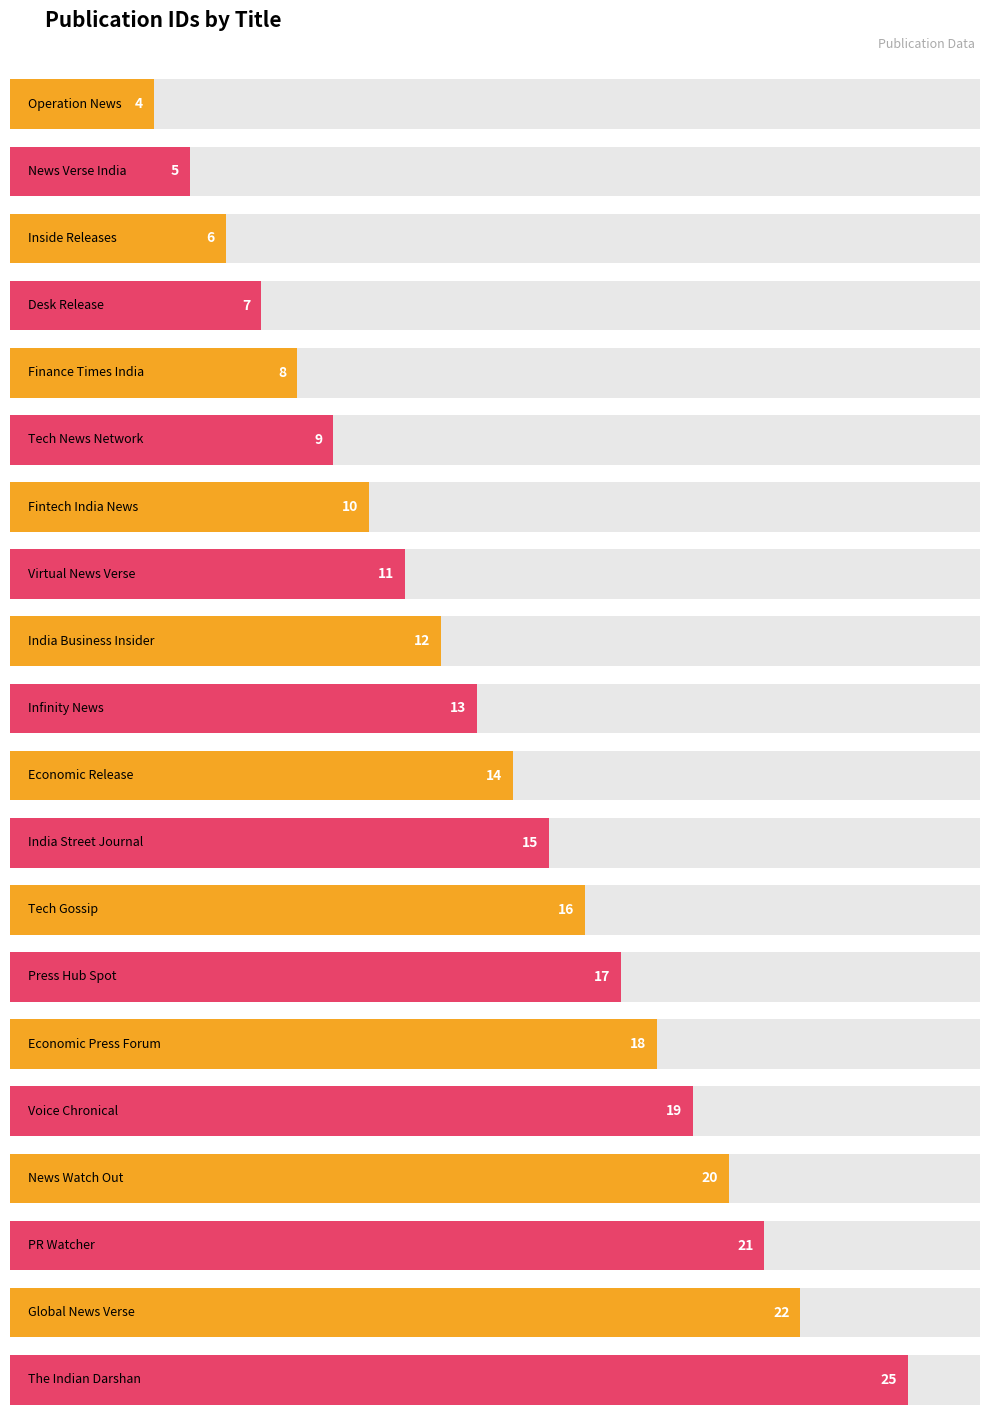

How many bars are there in total?

20